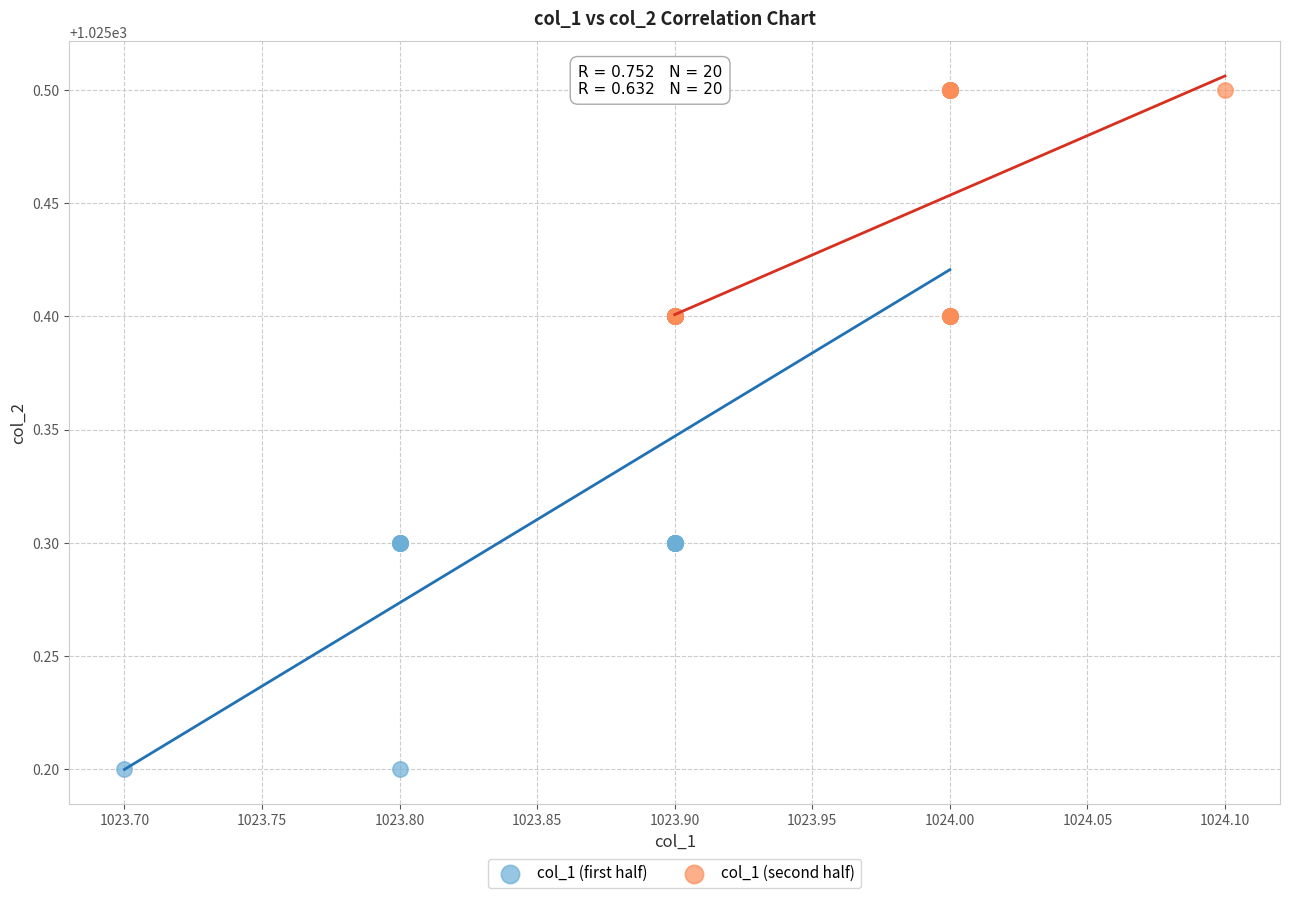

Which series has the widest spread of Y values?

col_1 (first half)